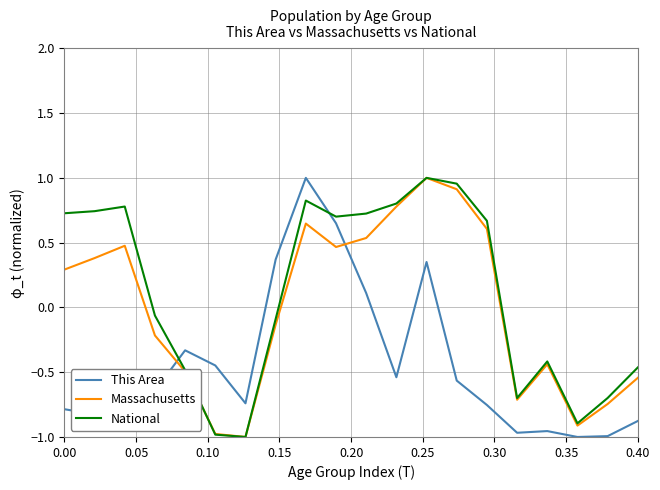

What is the difference between the maximum and second lowest values in the National series?

2.0